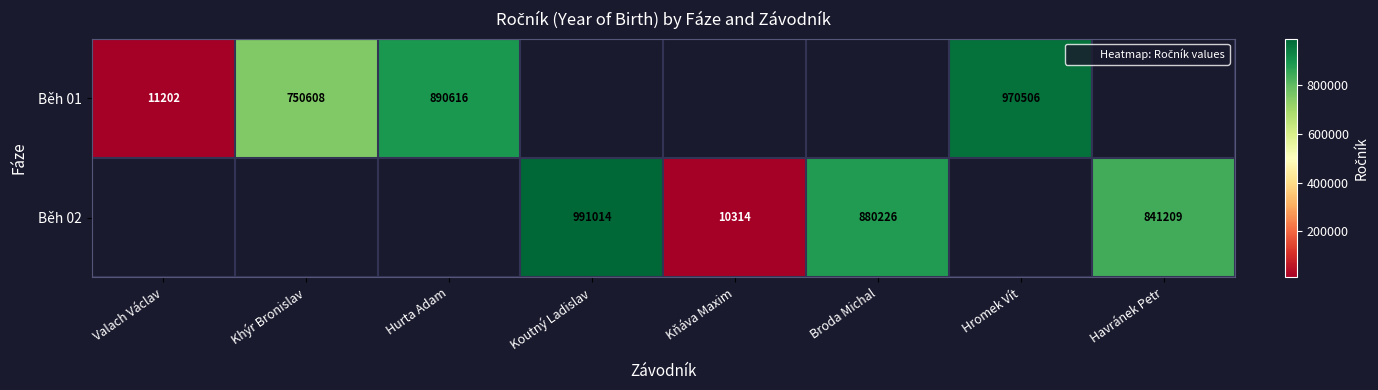

List the series in order of their overall mean, highest first.

Běh 01, Běh 02